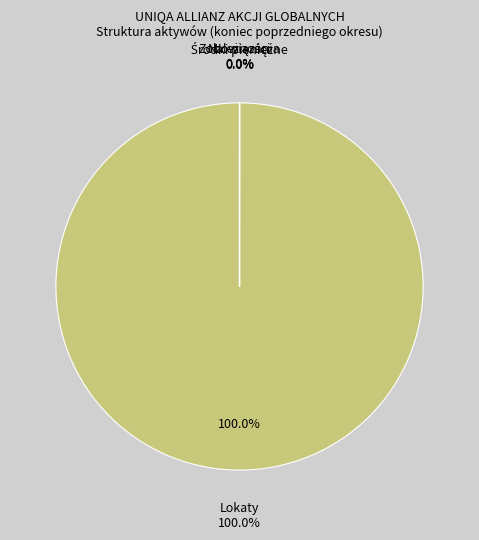

How many segments does this pie chart have?

4